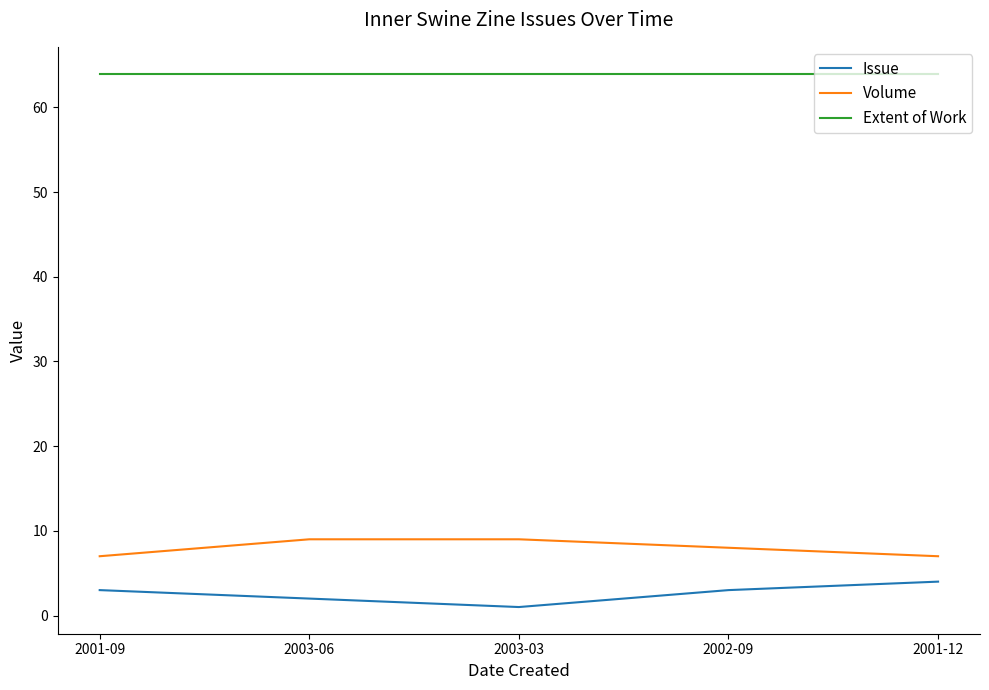

Does the chart display data point markers on the line(s)?

No